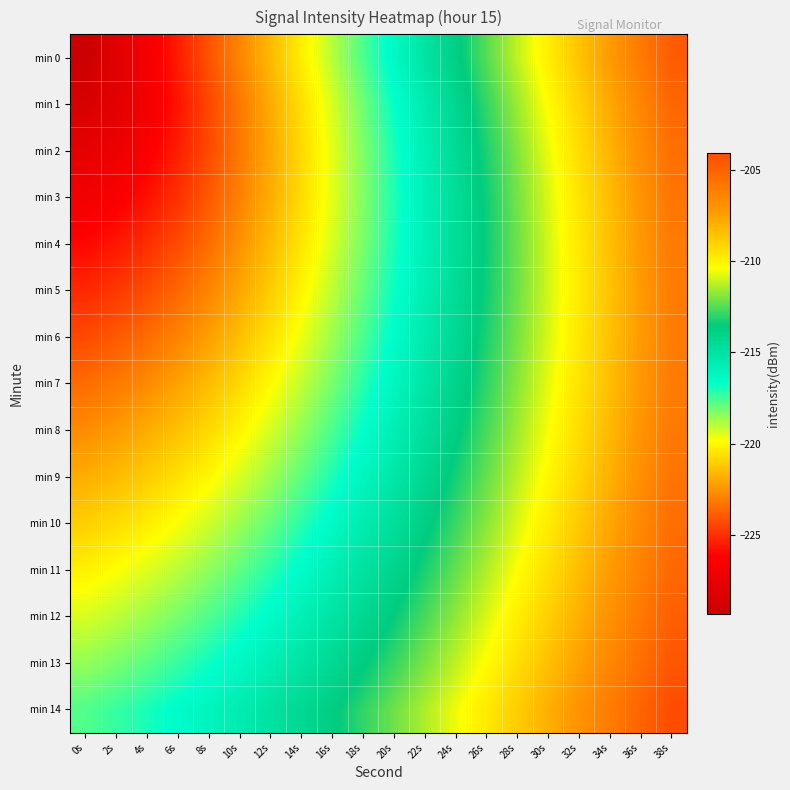

What is the smallest value displayed?

-229.4